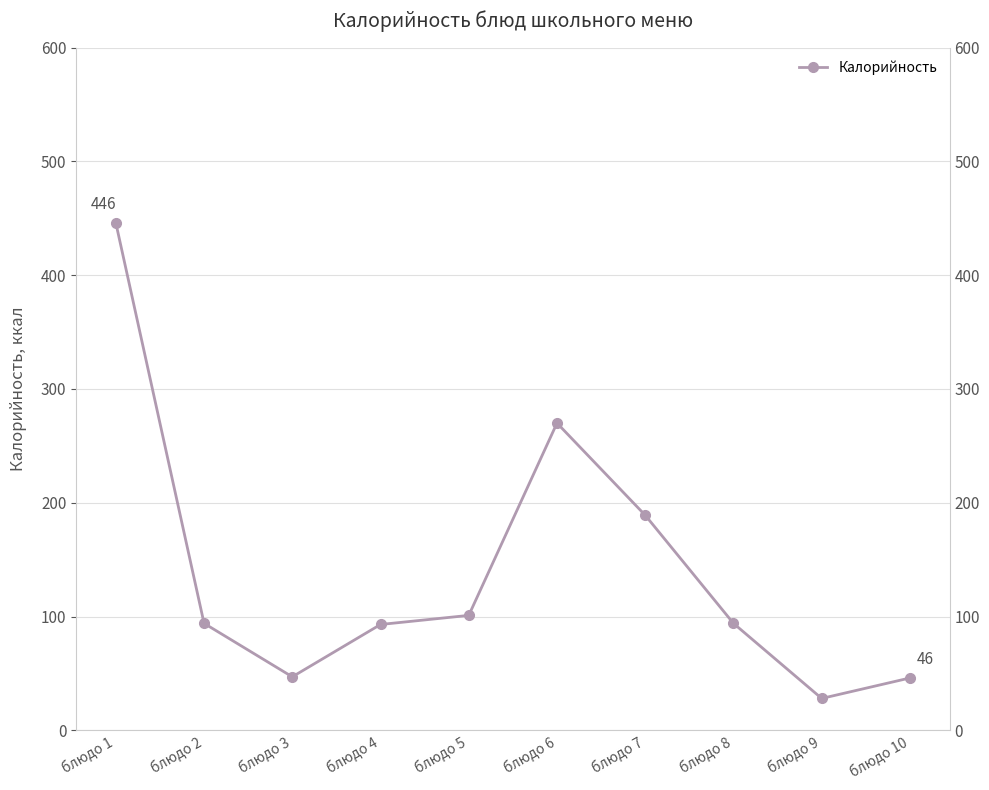

How many series are shown in this chart?

1